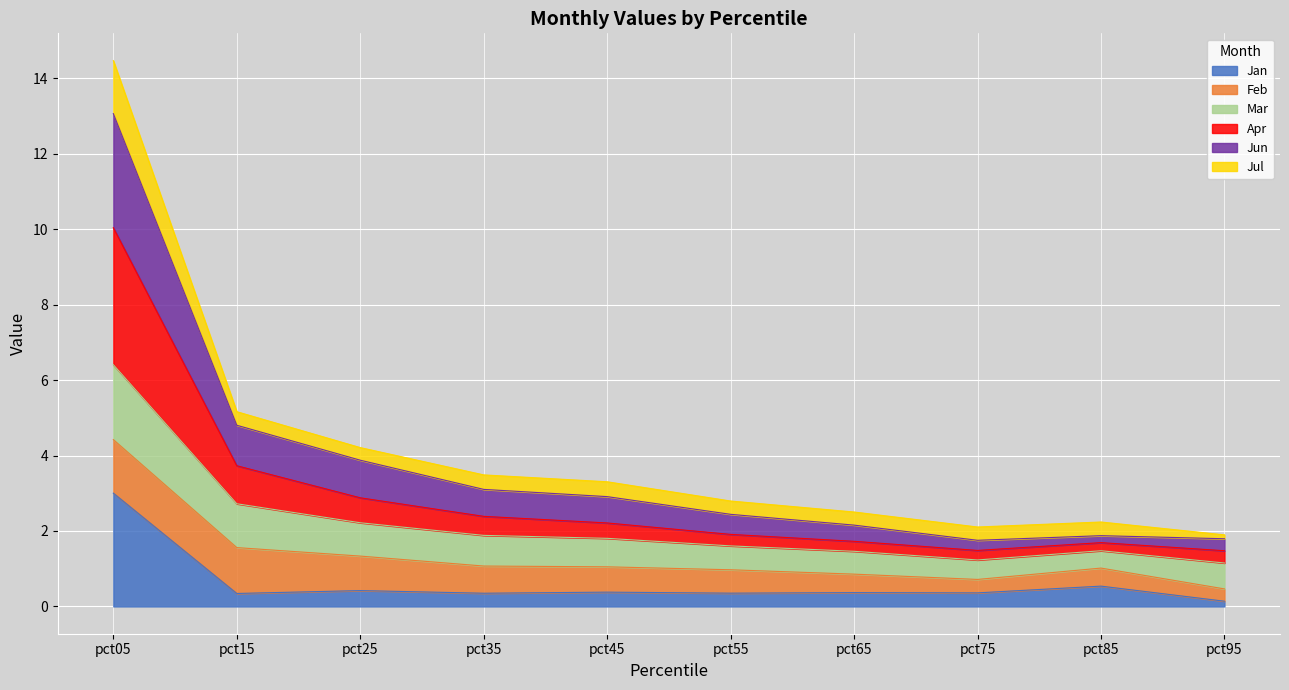

At which category is the sum across all series the highest?

pct05